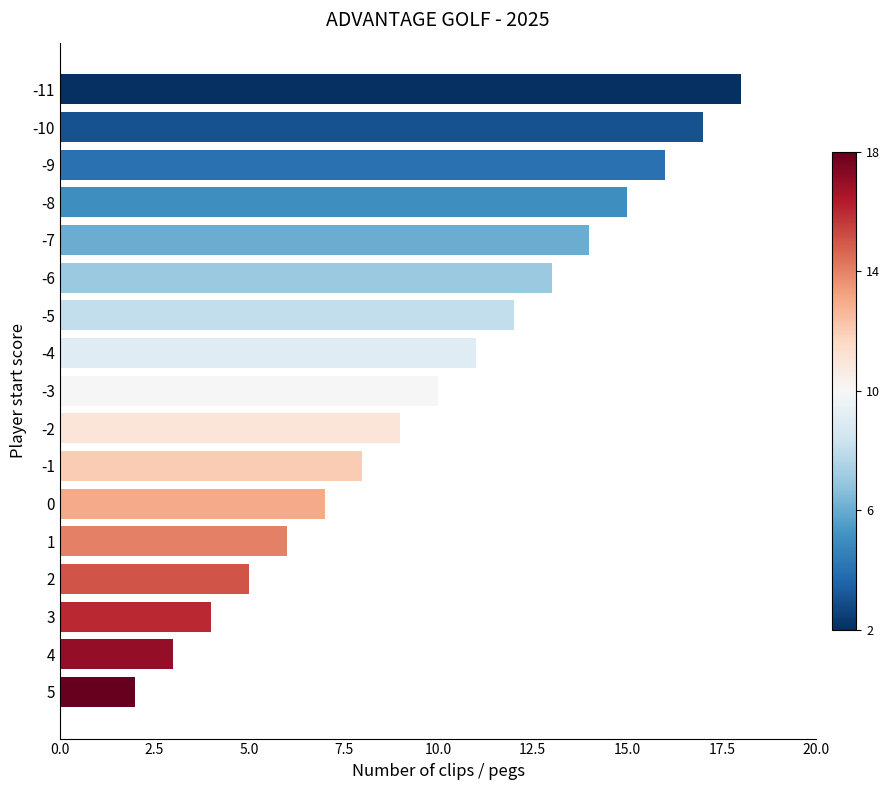

List the labels in order of value, smallest first.

5, 4, 3, 2, 1, 0, -1, -2, -3, -4, -5, -6, -7, -8, -9, -10, -11